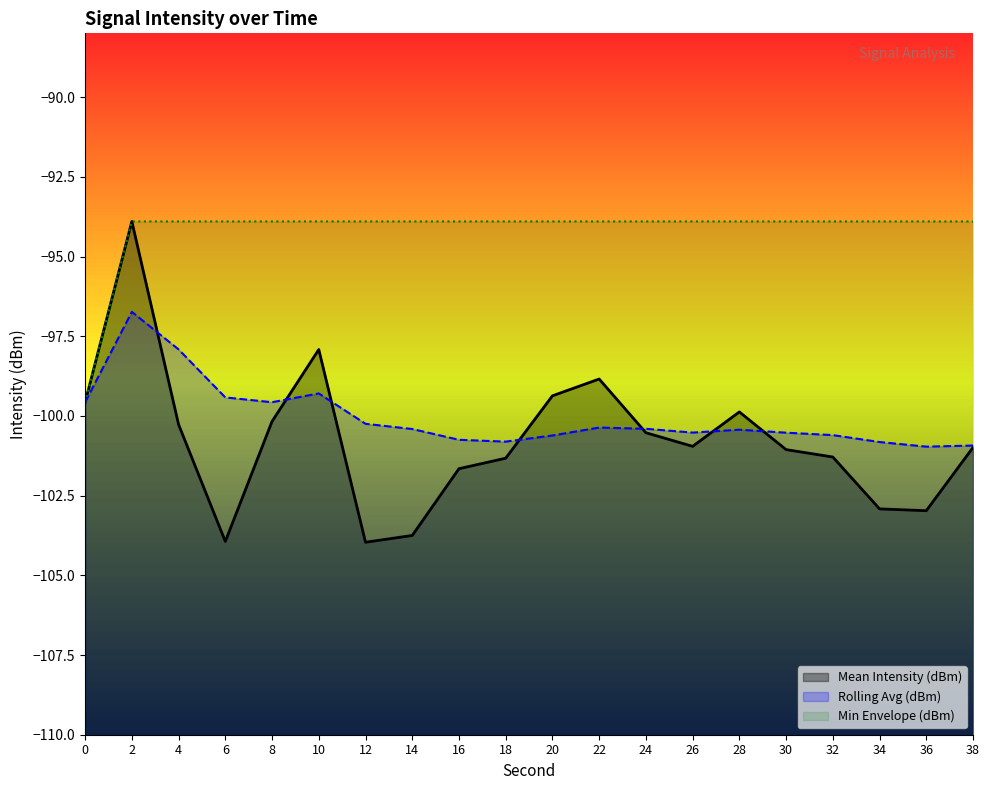

Rank the categories by Rolling Avg (dBm) value from lowest to highest.

36, 38, 34, 18, 16, 20, 32, 30, 26, 28, 14, 24, 22, 12, 0, 8, 6, 10, 4, 2